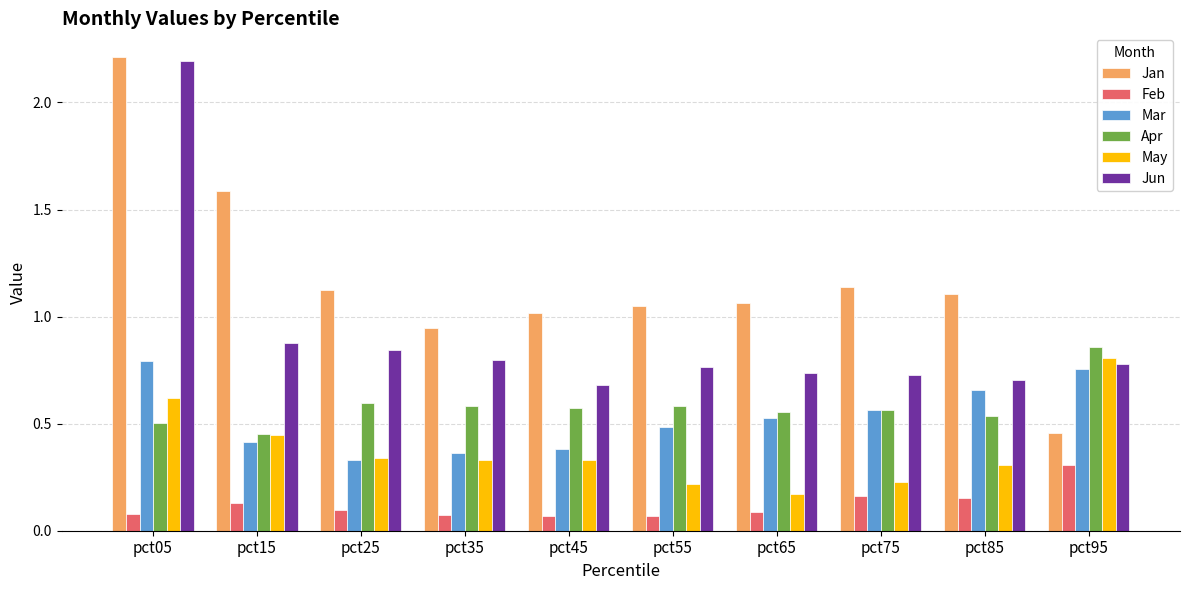

At which label does May reach its minimum?

pct65